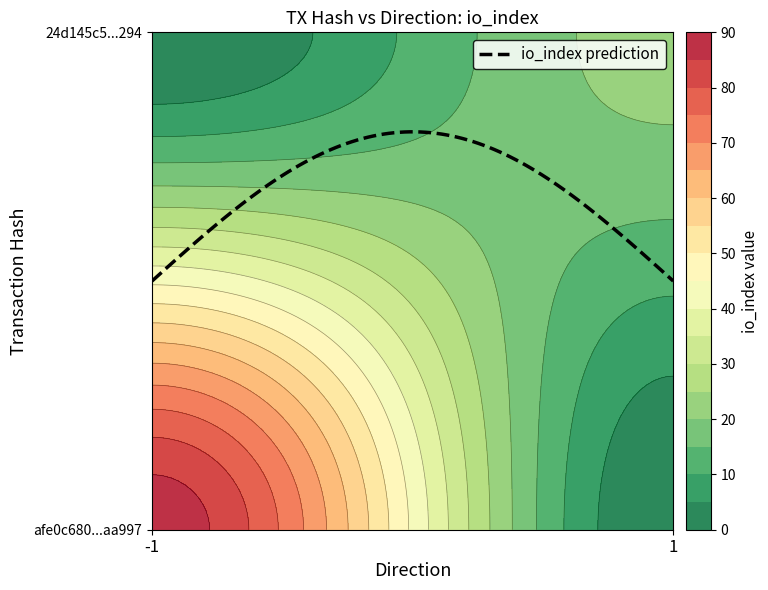

Reading right to left, extract all data points from this chart.

afe0c680c20800f9b6da1b3d6d0d5ab275aa997: io_index=88	direction=-1
24d145c5be7b9a49fee55071482031403091294: io_index=22	direction=1